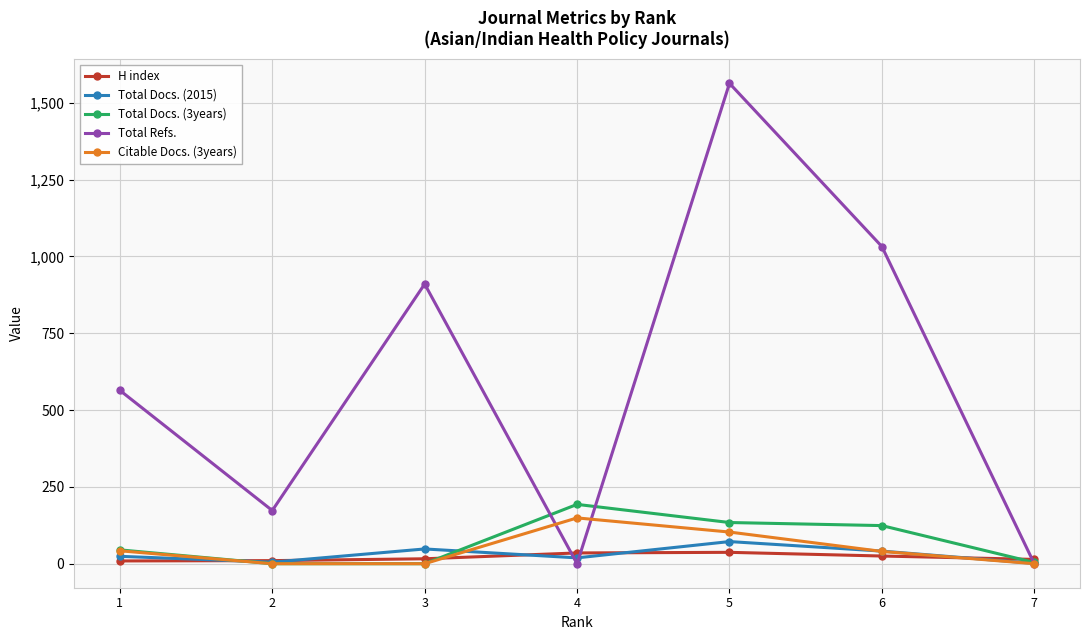

Which series has the widest spread of values?

Total Refs.